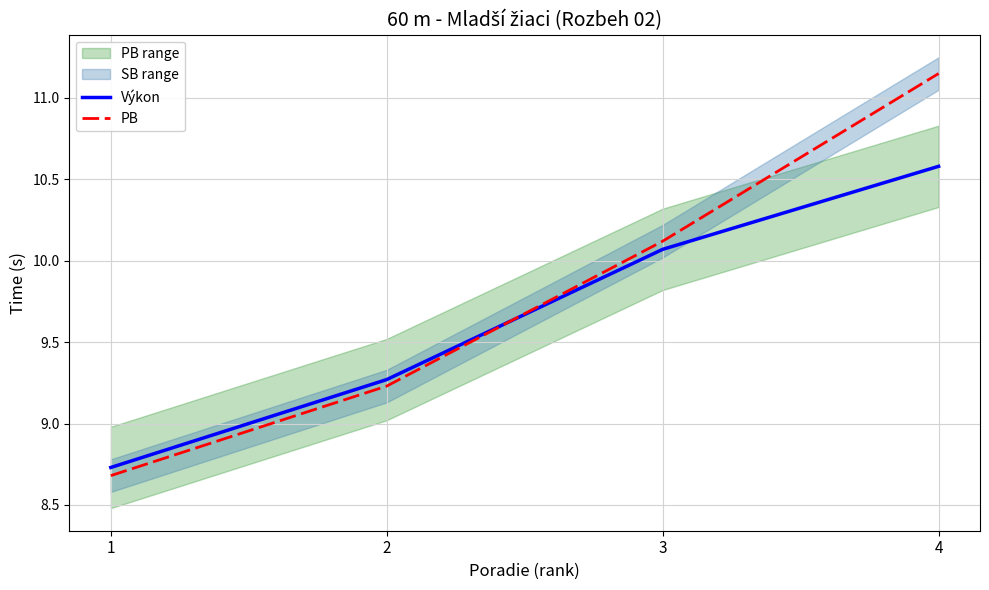

True or false: PB has more than 0 interior local peaks.

False